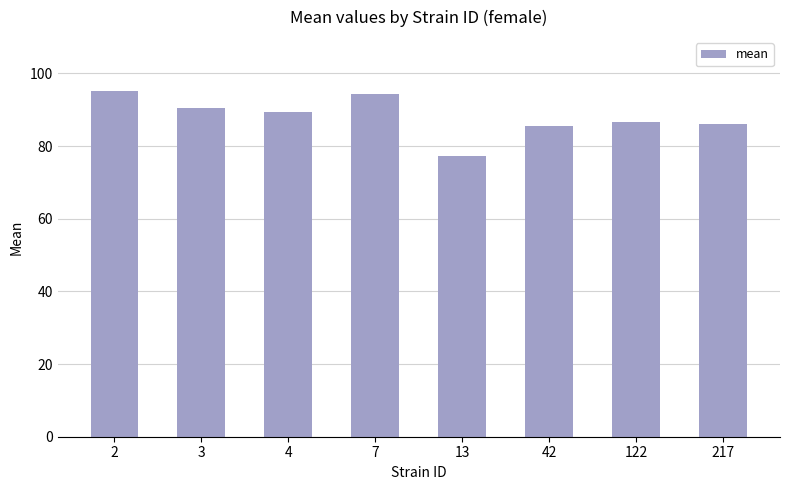

Which has a higher value, 4 or 42?

4